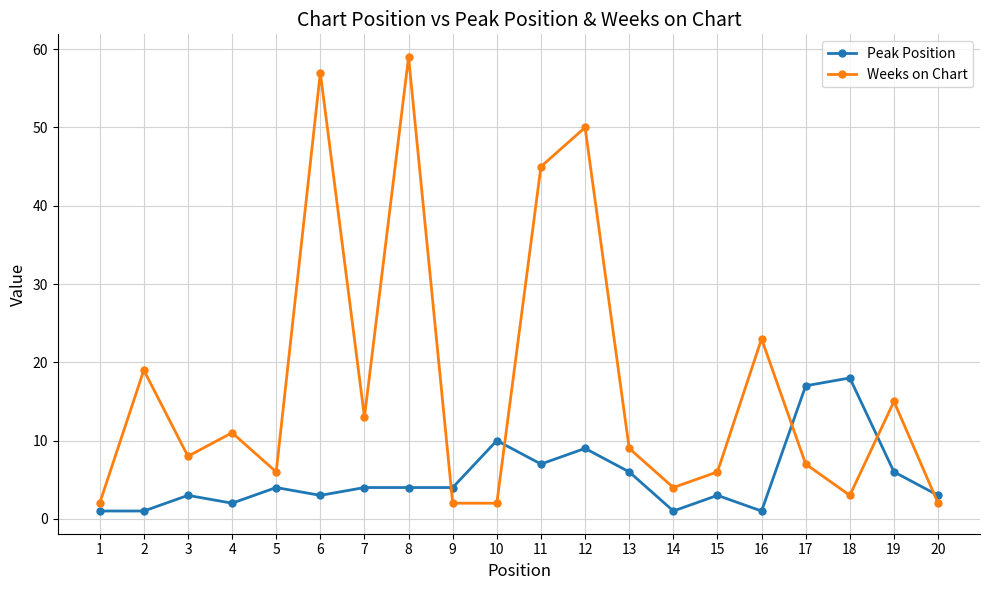

Which series ends up on top after the final intersection of Weeks on Chart and Peak Position?

Peak Position